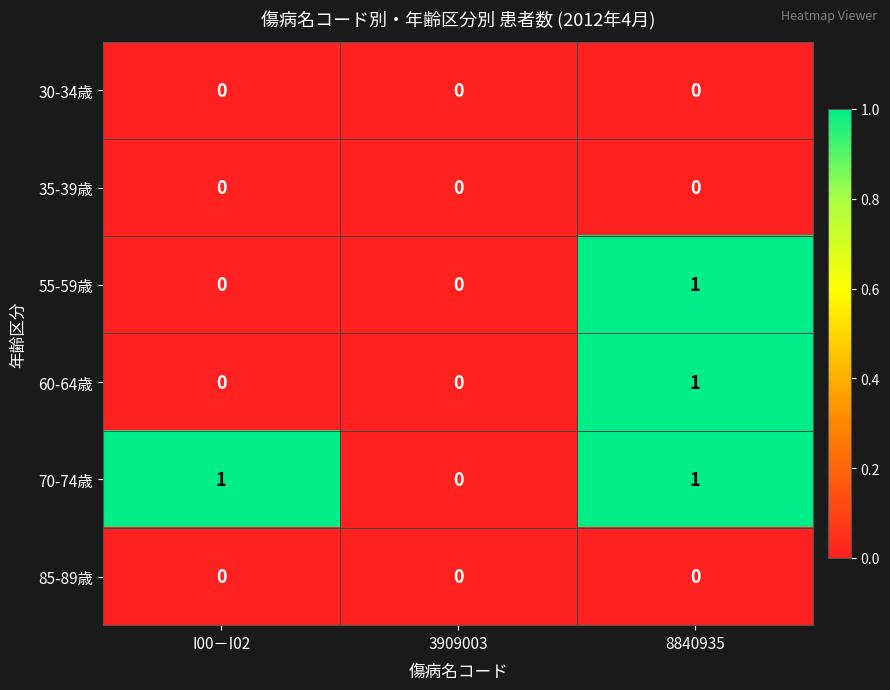

How many 70-74歳 values are between 0 and 1?

3